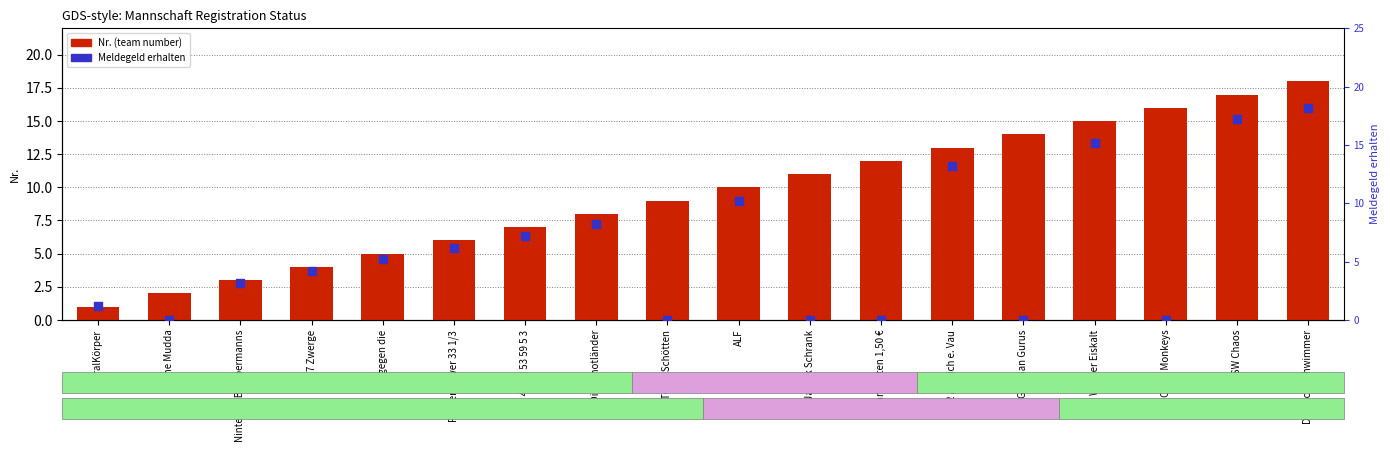

At which category is the sum across all series the highest?

Die Nichtschwimmer